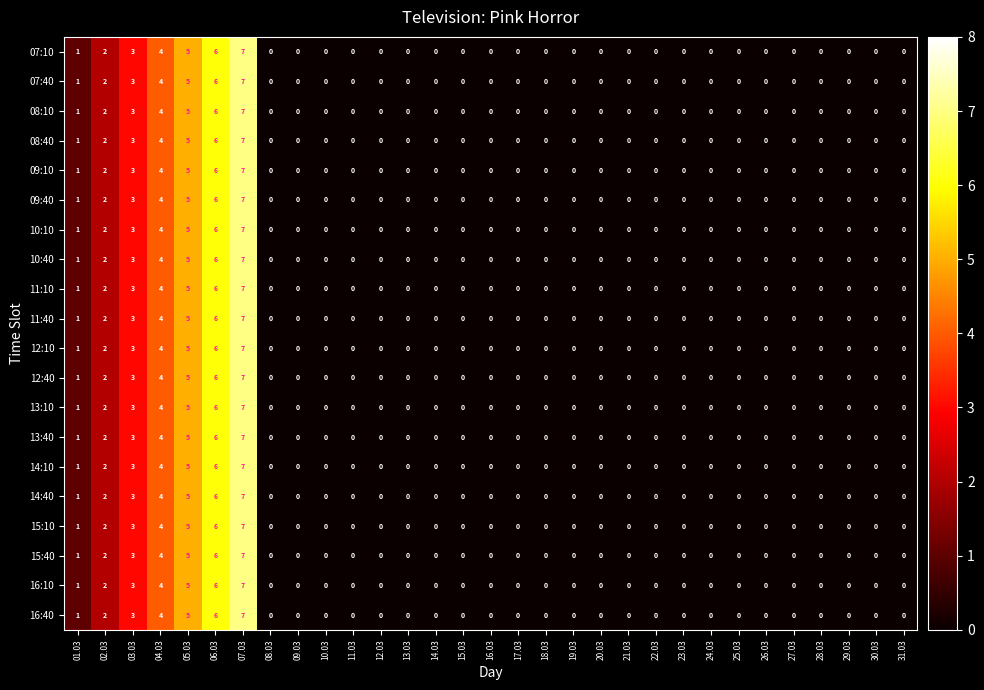

What is the total value across all series at 07.03?

140